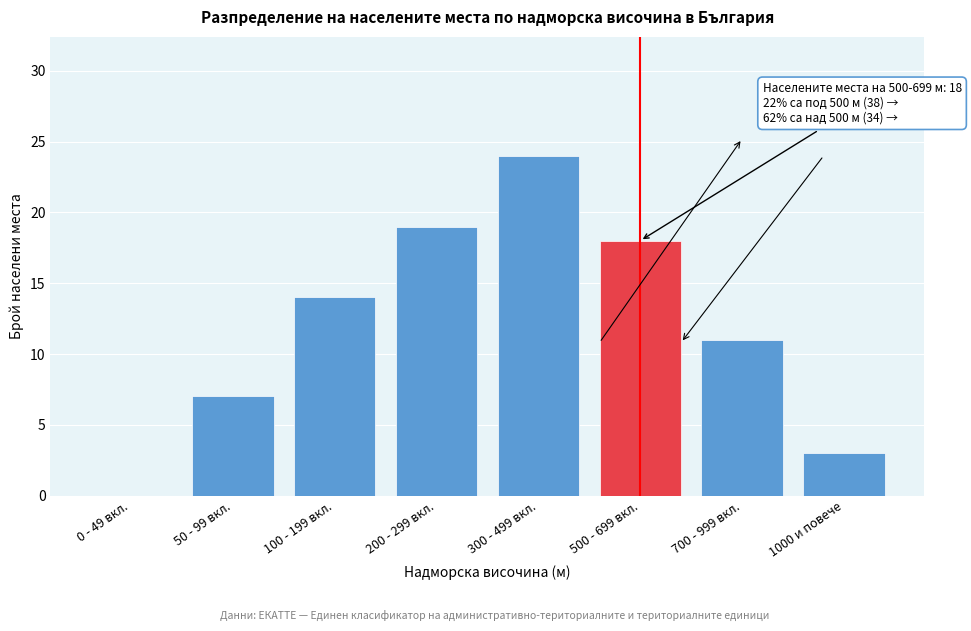

Reading left to right, what are all the values shown in this chart?

0 - 49 вкл.=0	50 - 99 вкл.=7	100 - 199 вкл.=14	200 - 299 вкл.=19	300 - 499 вкл.=24	500 - 699 вкл.=18	700 - 999 вкл.=11	1000 и повече=3